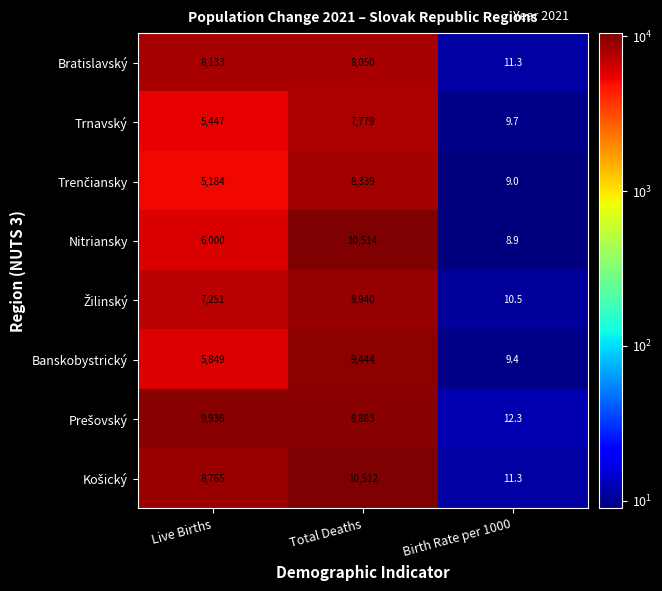

Where is Trnavský nearest to the value 3894?

Live Births